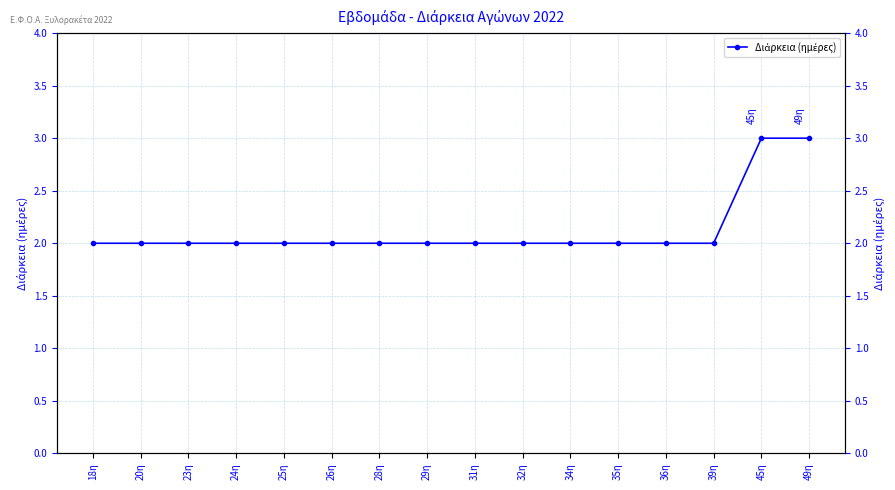

True or false: the data shows 2 at 28η.

True